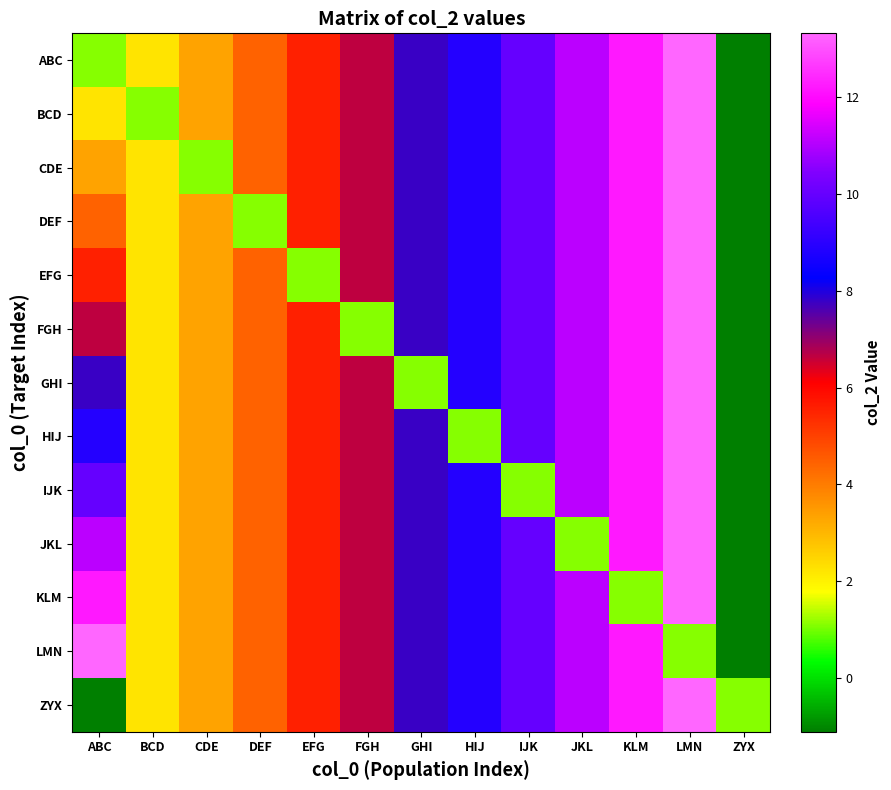

Reading left to right, list all the values displayed in this chart.

ABC: ABC=1.1	BCD=2.2	CDE=3.3	DEF=4.4	EFG=5.5	FGH=6.7	GHI=7.8	HIJ=8.9	IJK=10.0	JKL=11.1	KLM=12.2	LMN=13.3	ZYX=-1.1
BCD: ABC=2.2	BCD=1.1	CDE=3.3	DEF=4.4	EFG=5.5	FGH=6.7	GHI=7.8	HIJ=8.9	IJK=10.0	JKL=11.1	KLM=12.2	LMN=13.3	ZYX=-1.1
CDE: ABC=3.3	BCD=2.2	CDE=1.1	DEF=4.4	EFG=5.5	FGH=6.7	GHI=7.8	HIJ=8.9	IJK=10.0	JKL=11.1	KLM=12.2	LMN=13.3	ZYX=-1.1
DEF: ABC=4.4	BCD=2.2	CDE=3.3	DEF=1.1	EFG=5.5	FGH=6.7	GHI=7.8	HIJ=8.9	IJK=10.0	JKL=11.1	KLM=12.2	LMN=13.3	ZYX=-1.1
EFG: ABC=5.5	BCD=2.2	CDE=3.3	DEF=4.4	EFG=1.1	FGH=6.7	GHI=7.8	HIJ=8.9	IJK=10.0	JKL=11.1	KLM=12.2	LMN=13.3	ZYX=-1.1
FGH: ABC=6.7	BCD=2.2	CDE=3.3	DEF=4.4	EFG=5.5	FGH=1.1	GHI=7.8	HIJ=8.9	IJK=10.0	JKL=11.1	KLM=12.2	LMN=13.3	ZYX=-1.1
GHI: ABC=7.8	BCD=2.2	CDE=3.3	DEF=4.4	EFG=5.5	FGH=6.7	GHI=1.1	HIJ=8.9	IJK=10.0	JKL=11.1	KLM=12.2	LMN=13.3	ZYX=-1.1
HIJ: ABC=8.9	BCD=2.2	CDE=3.3	DEF=4.4	EFG=5.5	FGH=6.7	GHI=7.8	HIJ=1.1	IJK=10.0	JKL=11.1	KLM=12.2	LMN=13.3	ZYX=-1.1
IJK: ABC=10.0	BCD=2.2	CDE=3.3	DEF=4.4	EFG=5.5	FGH=6.7	GHI=7.8	HIJ=8.9	IJK=1.1	JKL=11.1	KLM=12.2	LMN=13.3	ZYX=-1.1
JKL: ABC=11.1	BCD=2.2	CDE=3.3	DEF=4.4	EFG=5.5	FGH=6.7	GHI=7.8	HIJ=8.9	IJK=10.0	JKL=1.1	KLM=12.2	LMN=13.3	ZYX=-1.1
KLM: ABC=12.2	BCD=2.2	CDE=3.3	DEF=4.4	EFG=5.5	FGH=6.7	GHI=7.8	HIJ=8.9	IJK=10.0	JKL=11.1	KLM=1.1	LMN=13.3	ZYX=-1.1
LMN: ABC=13.3	BCD=2.2	CDE=3.3	DEF=4.4	EFG=5.5	FGH=6.7	GHI=7.8	HIJ=8.9	IJK=10.0	JKL=11.1	KLM=12.2	LMN=1.1	ZYX=-1.1
ZYX: ABC=-1.1	BCD=2.2	CDE=3.3	DEF=4.4	EFG=5.5	FGH=6.7	GHI=7.8	HIJ=8.9	IJK=10.0	JKL=11.1	KLM=12.2	LMN=13.3	ZYX=1.1